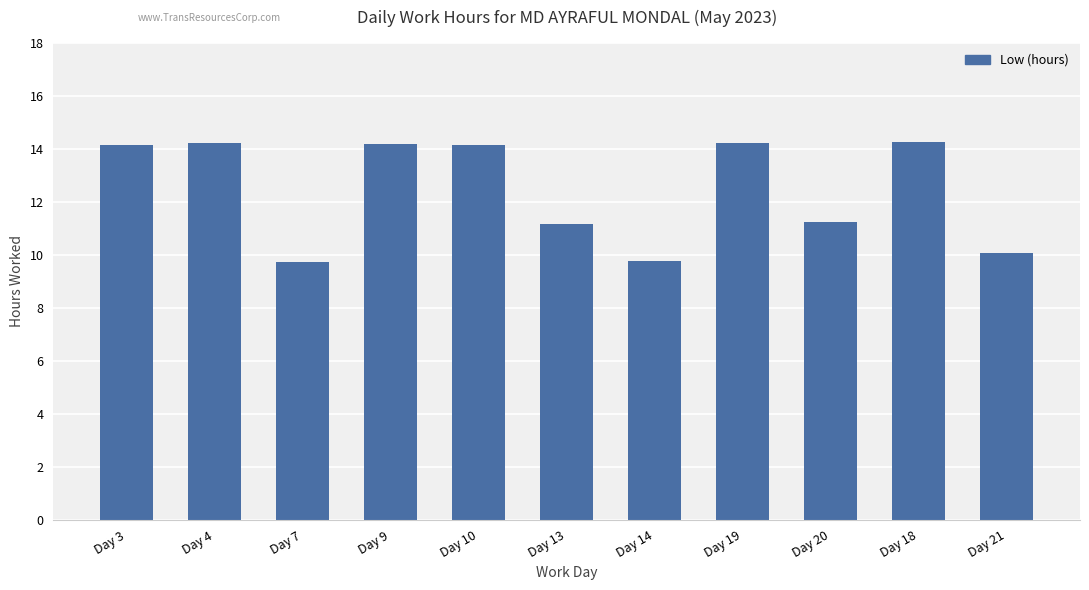

What is the maximum value shown in the chart?

14.3